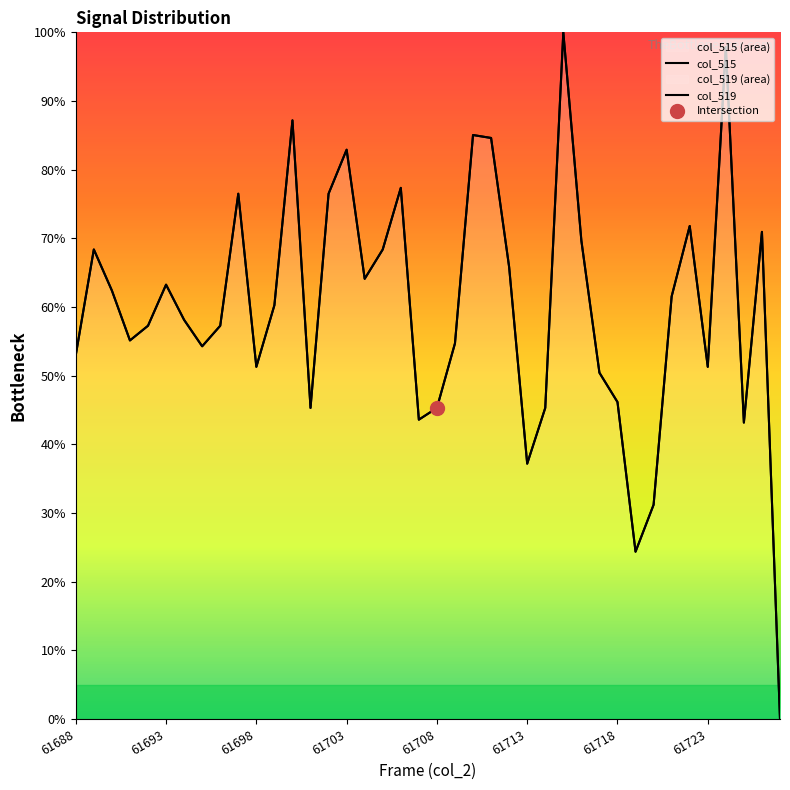

Is it true that col_519 equals 31.2 at 32?

True